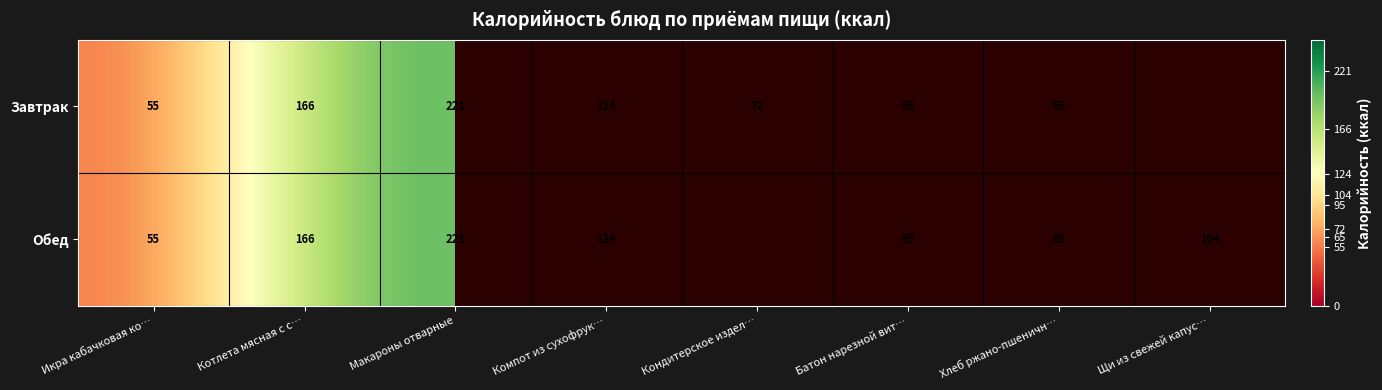

True or false: Обед has a value of 104 at Щи из свежей капус….

True